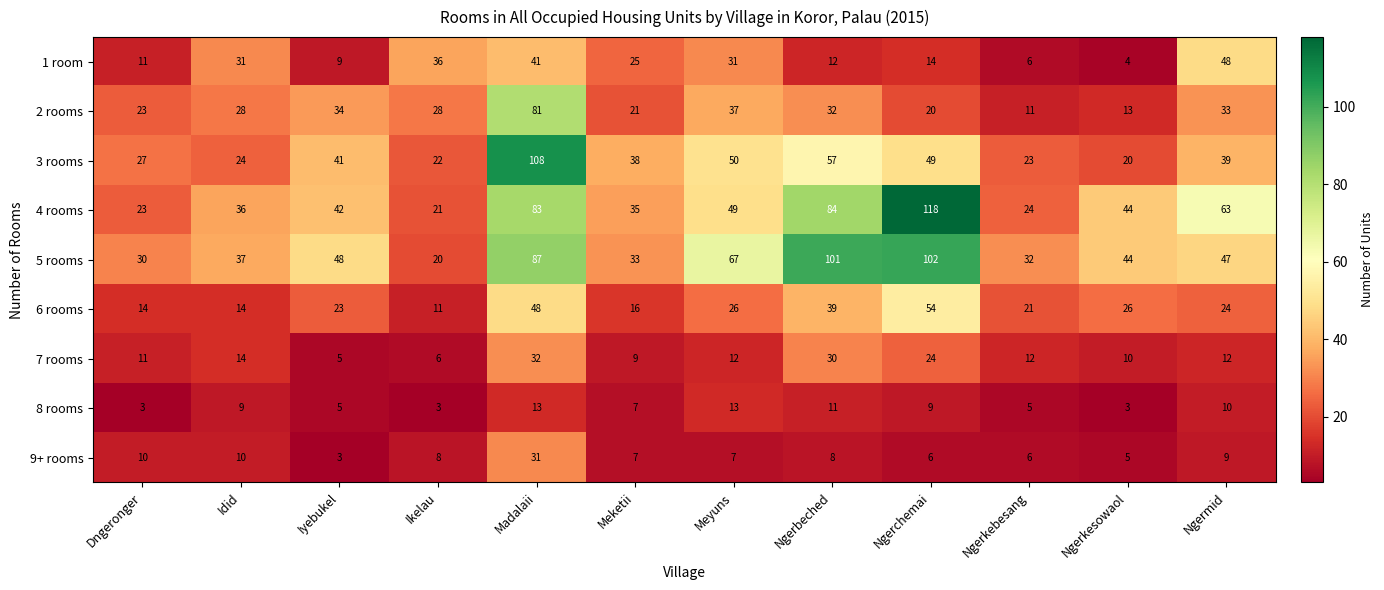

Count the number of data series in this chart.

9